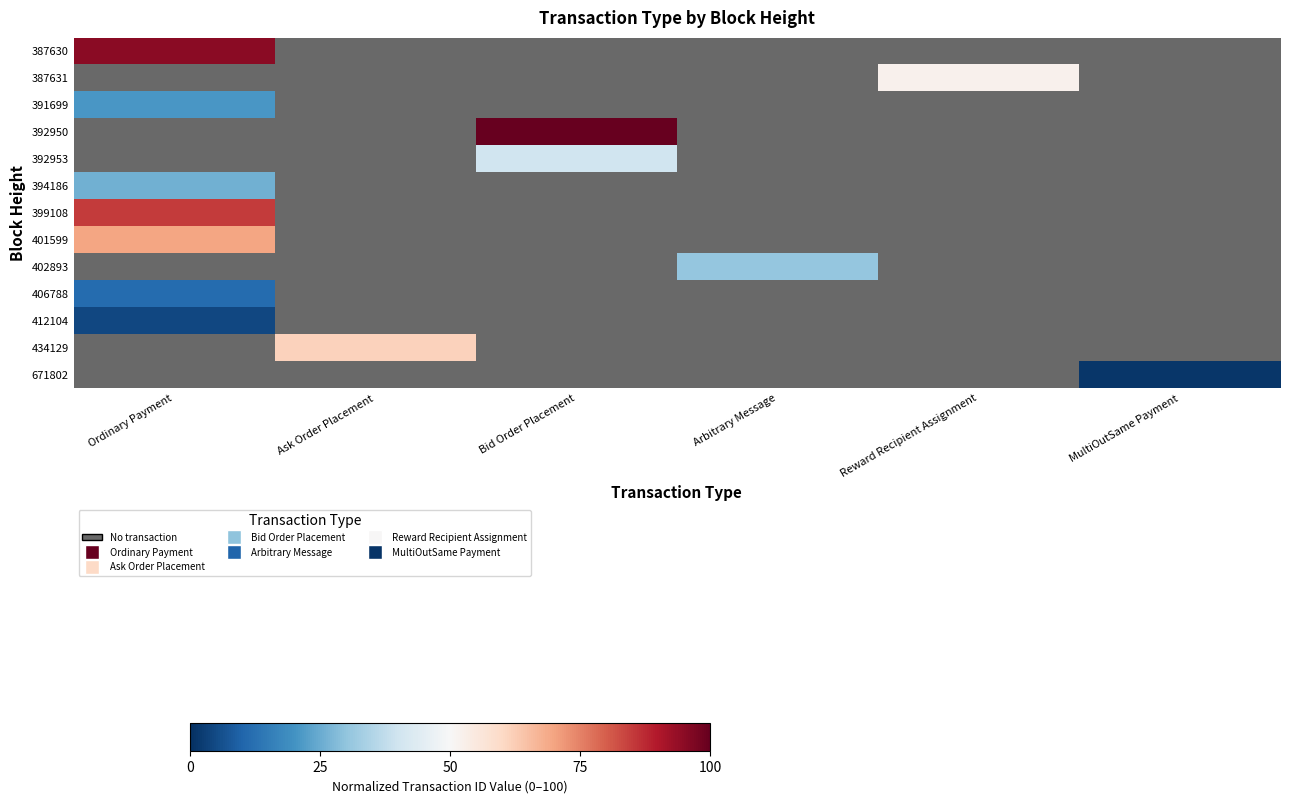

Is it true that 391699 equals 29.2 at Ordinary Payment?

False